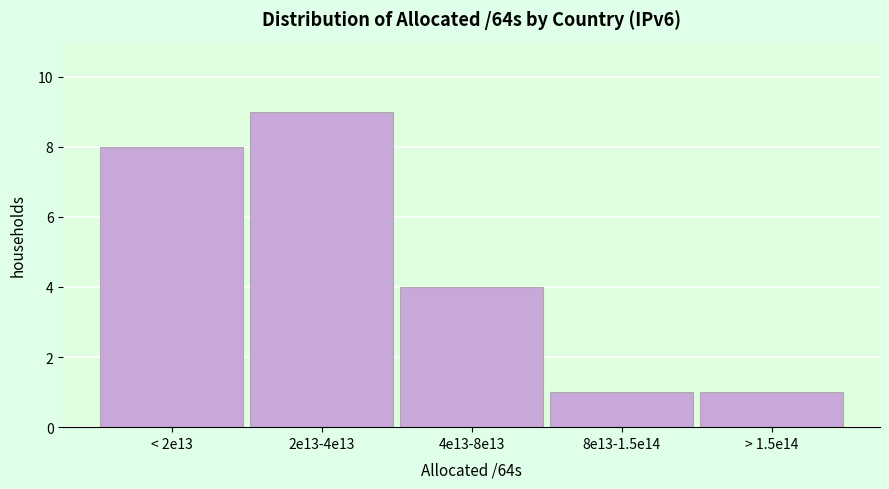

Reading left to right, transcribe all the data shown in this chart.

< 2e13=8	2e13-4e13=9	4e13-8e13=4	8e13-1.5e14=1	> 1.5e14=1